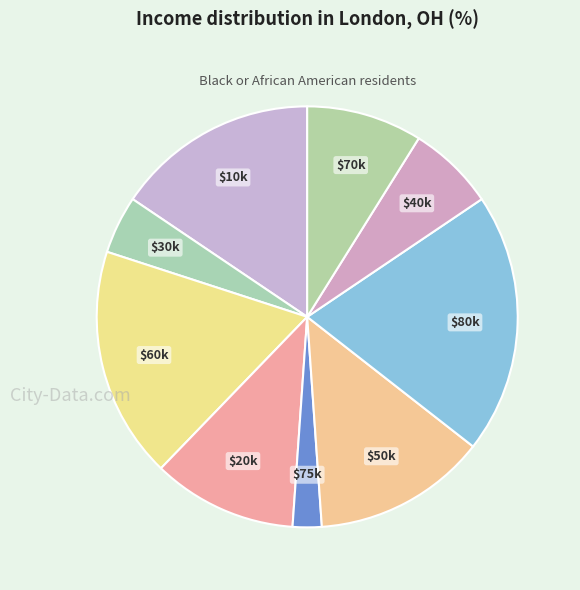

The $10k slice represents 1% of the pie. True or false?

False